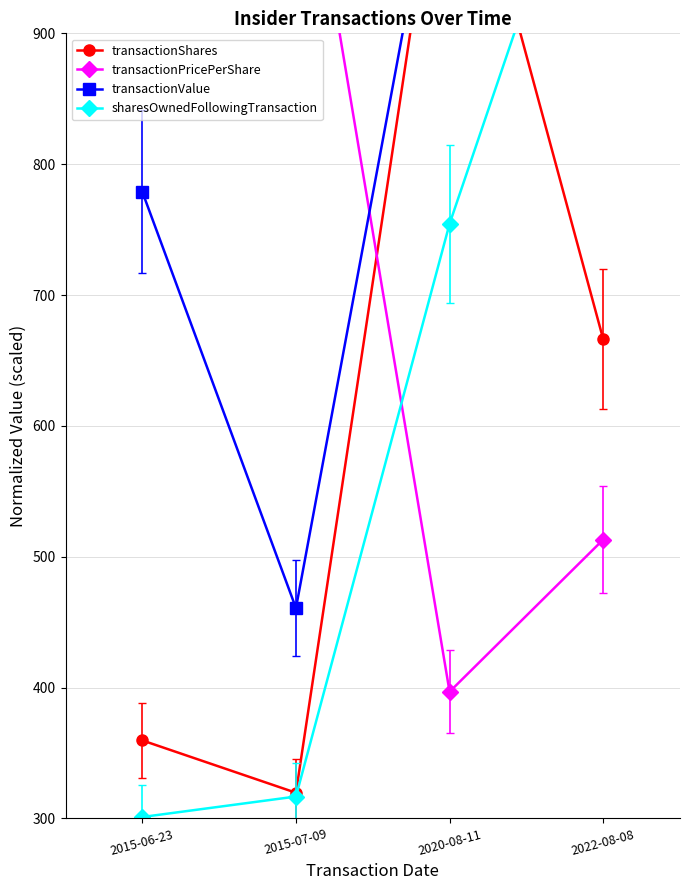

At which category is the sum across all series the highest?

2022-08-08